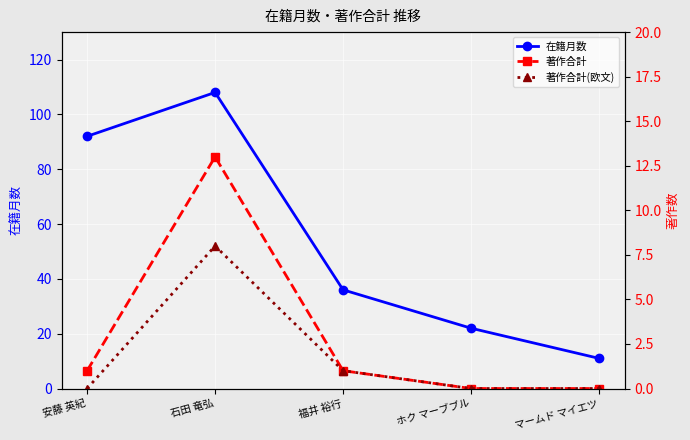

True or false: 在籍月数 and 著作合計(欧文) cross at least once.

False